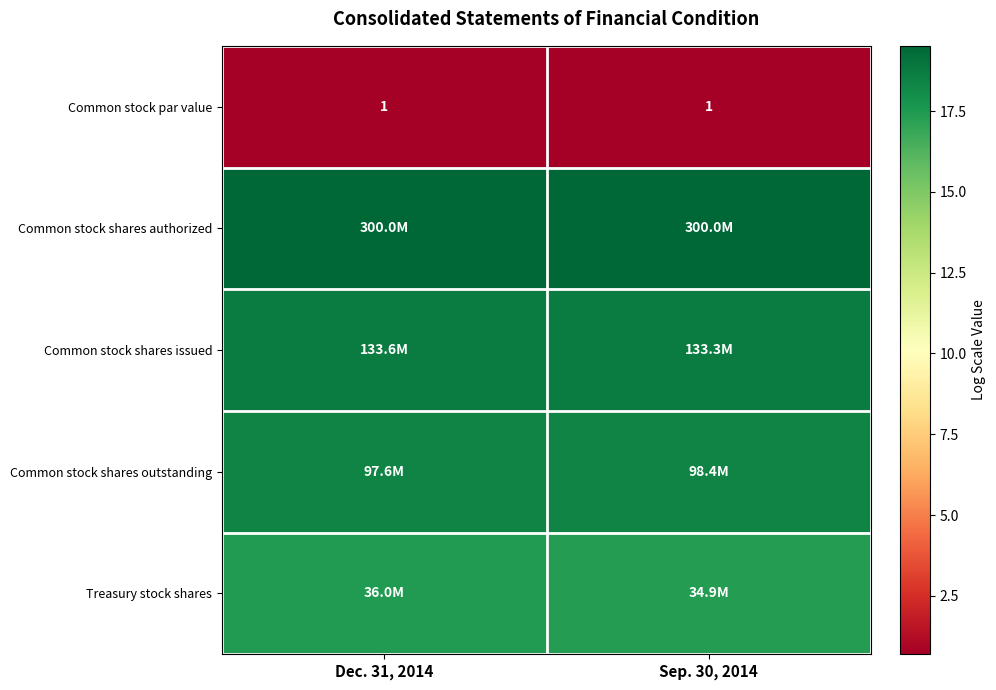

How many categories are shown in the chart?

2